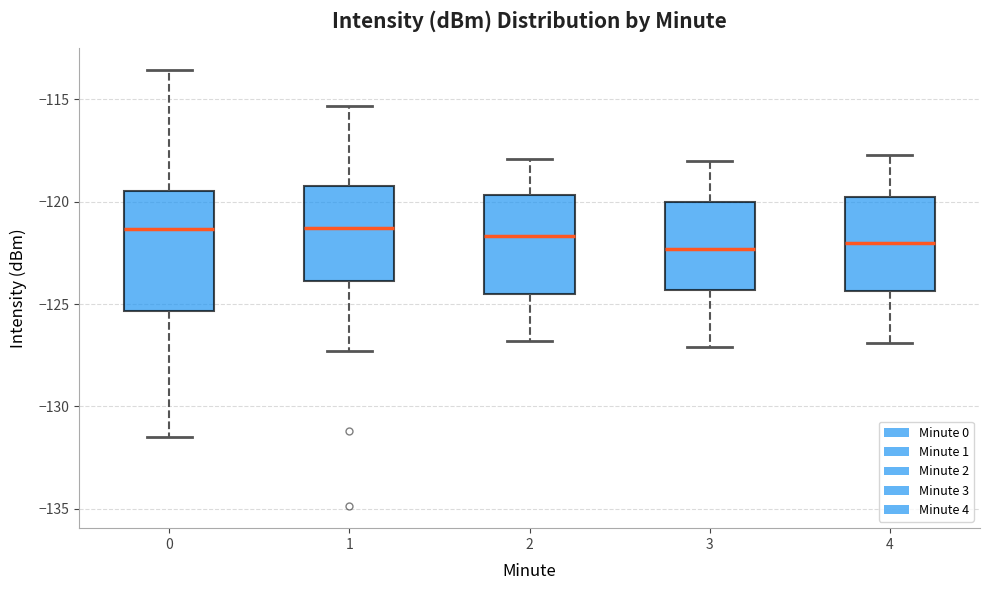

Where does the lower whisker of the box at x = 0 end on the y-axis? The values are not printed on the chart, so give them approximately, as read against the axis.

-131.5